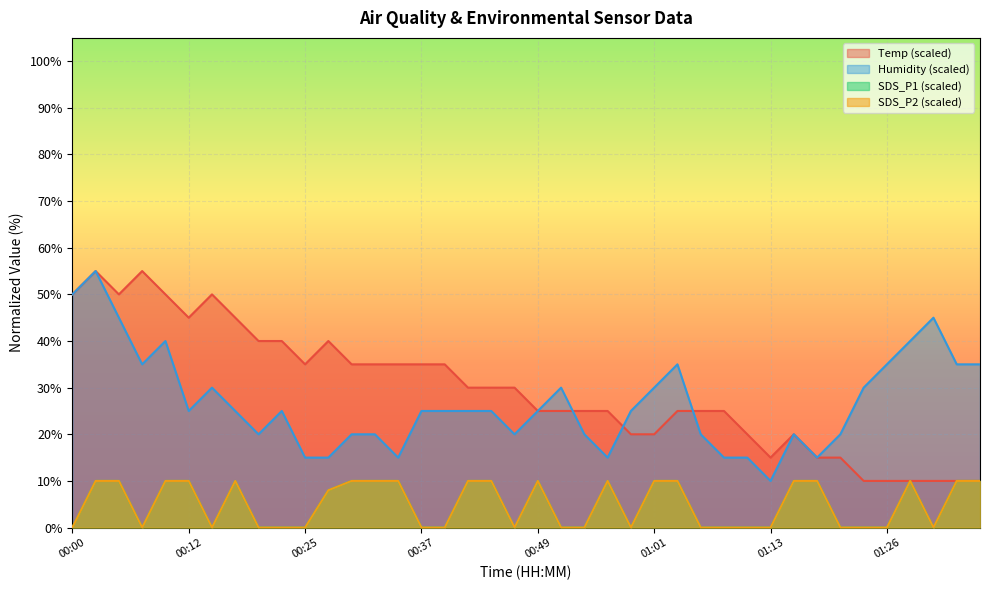

Which label corresponds to the largest value in the chart?

00:02